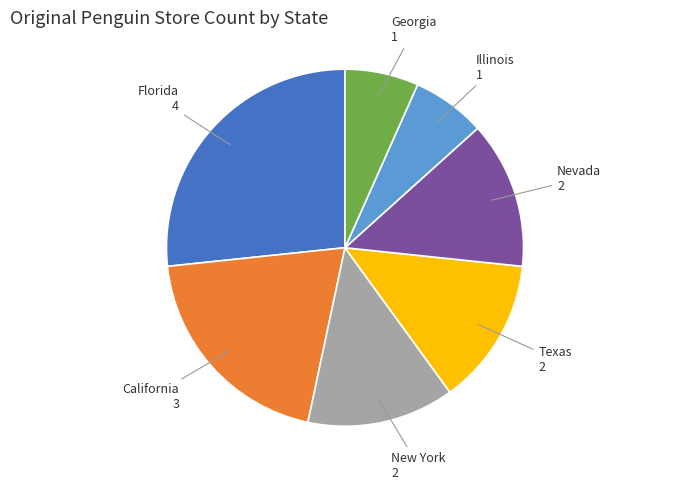

Is the sum of Nevada and Florida greater than half?

No